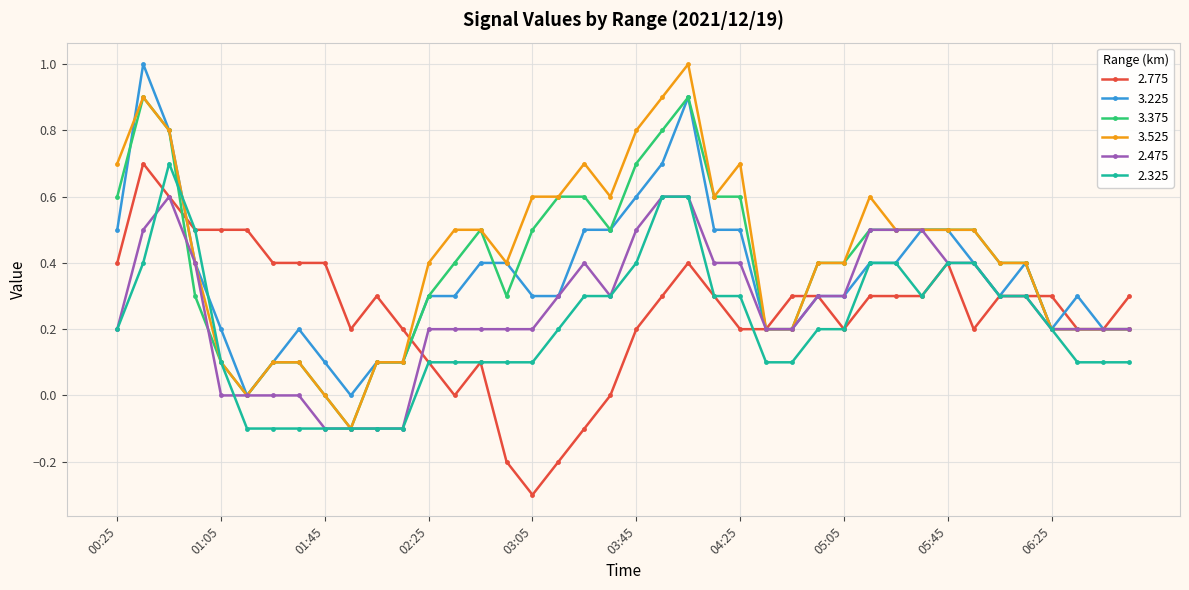

True or false: 3.525 has more than 0 points higher than both neighbors.

True